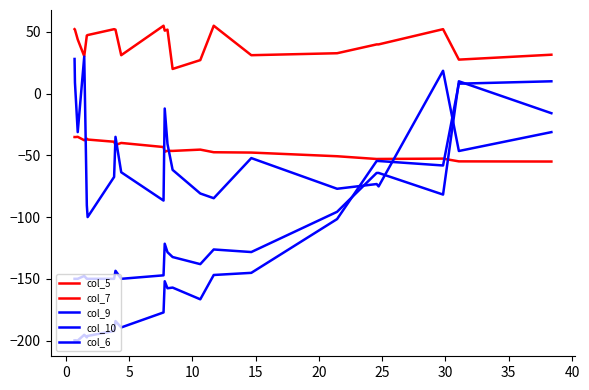

How many times do col_6 and col_7 cross each other?

6